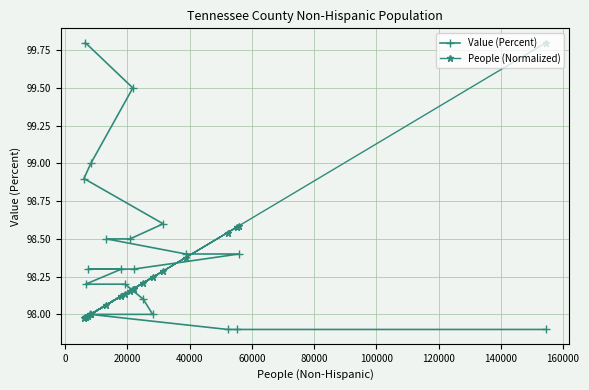

Which series has the largest total across all categories?

Value (Percent)